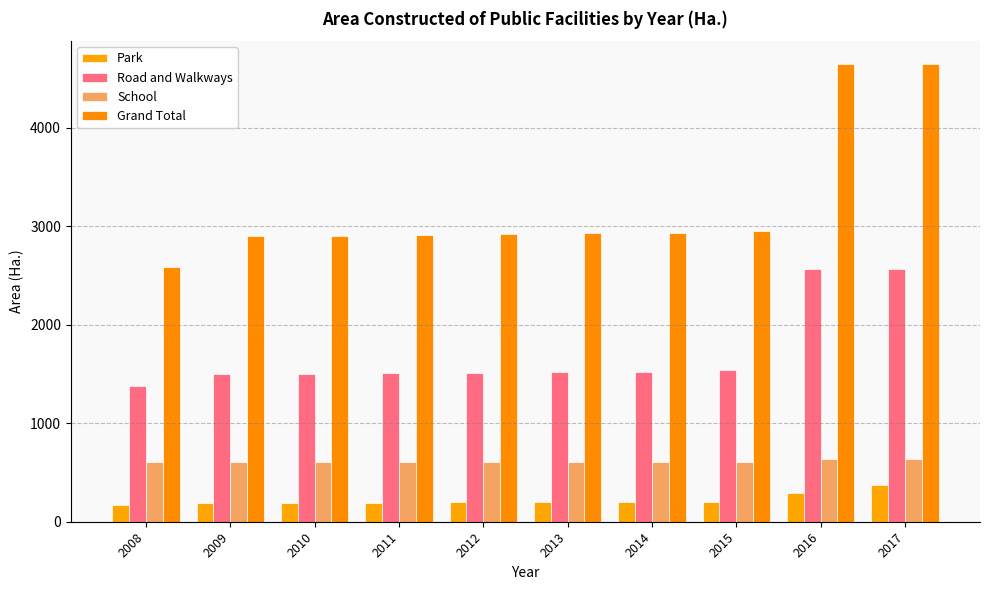

How many groups of bars are there?

10